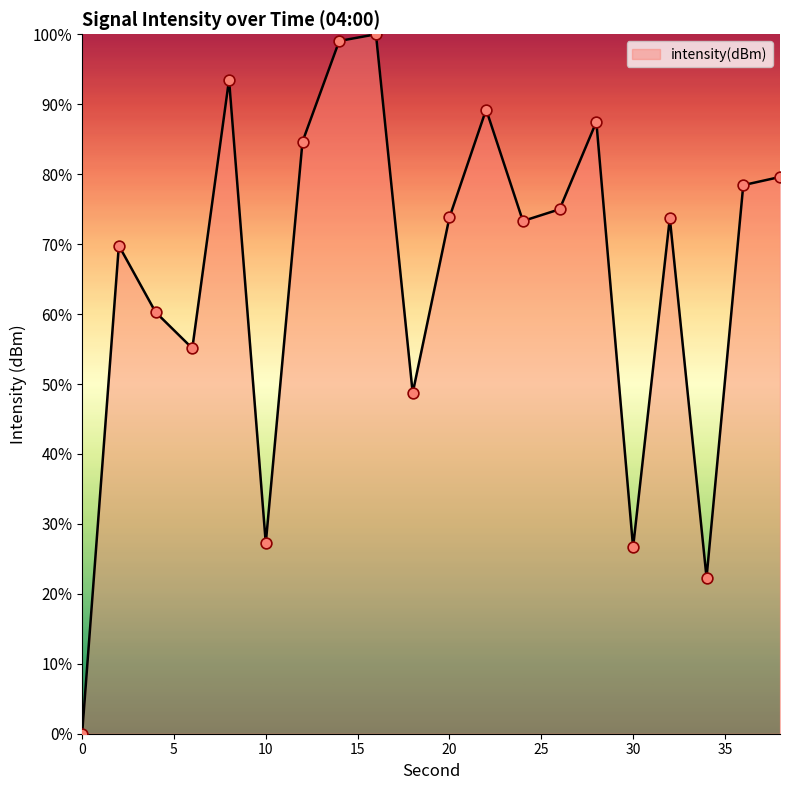

What is the difference between the maximum and minimum values?

100.0